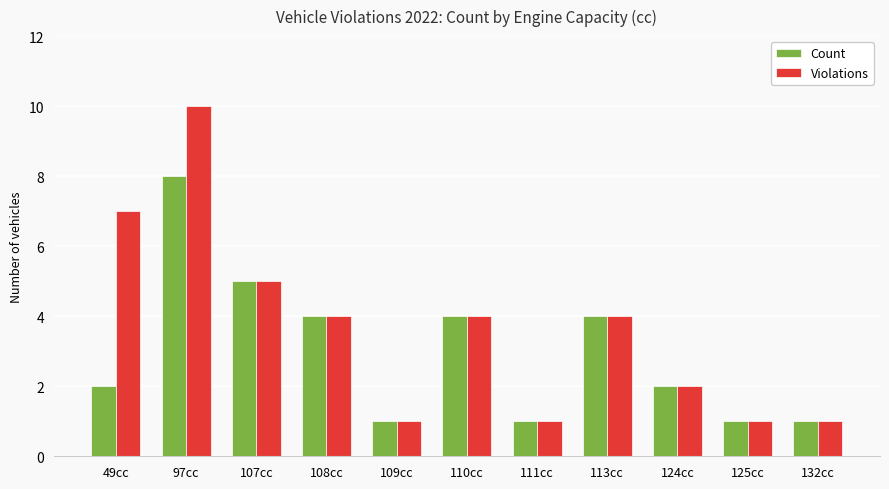

What is the label of the 5th bar from the right?

111cc